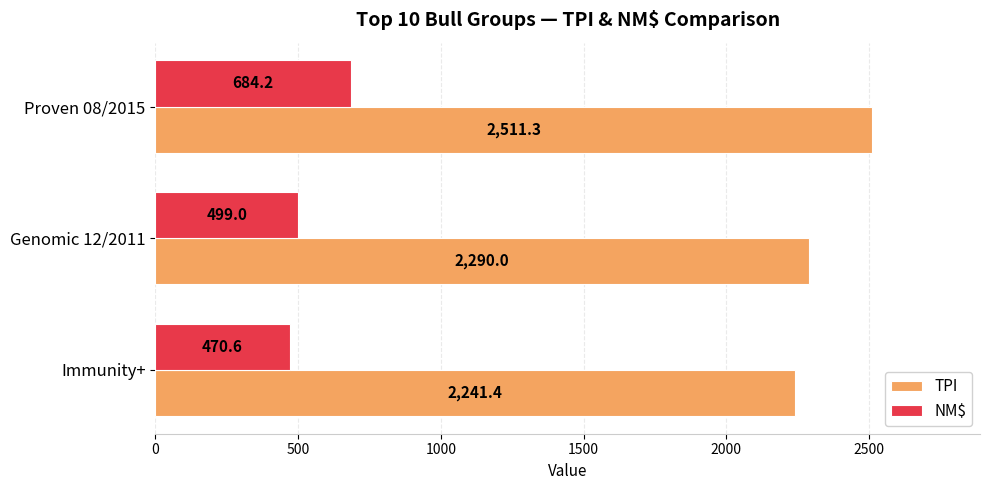

Where is TPI nearest to the value 2376?

Genomic 12/2011